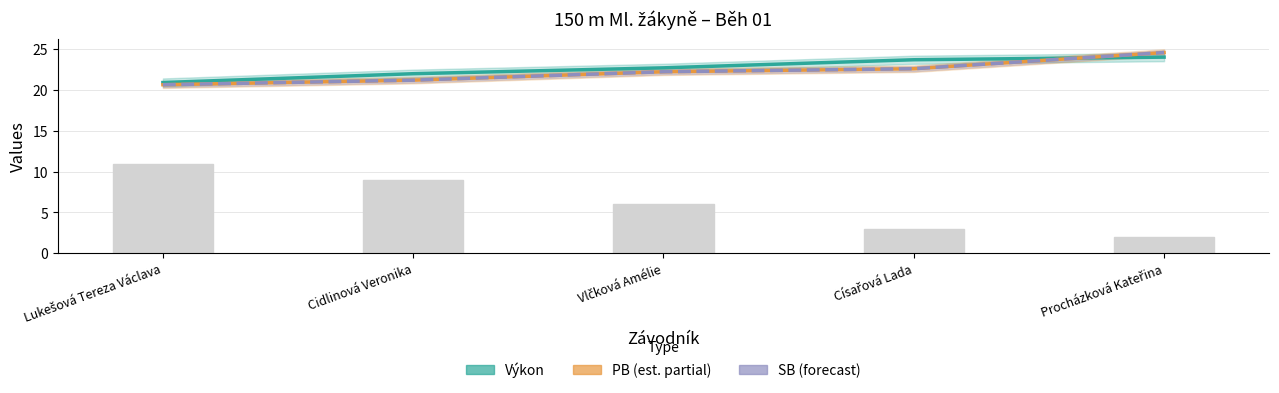

At which category is the sum across all series the highest?

Procházková Kateřina